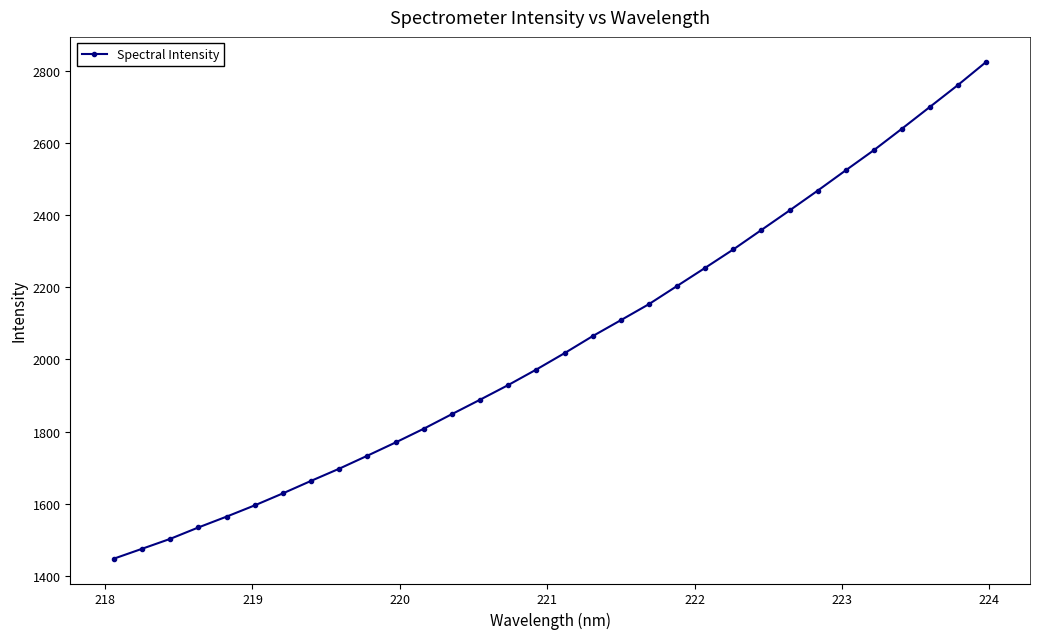

What is the difference between the maximum and minimum values?

1377.4